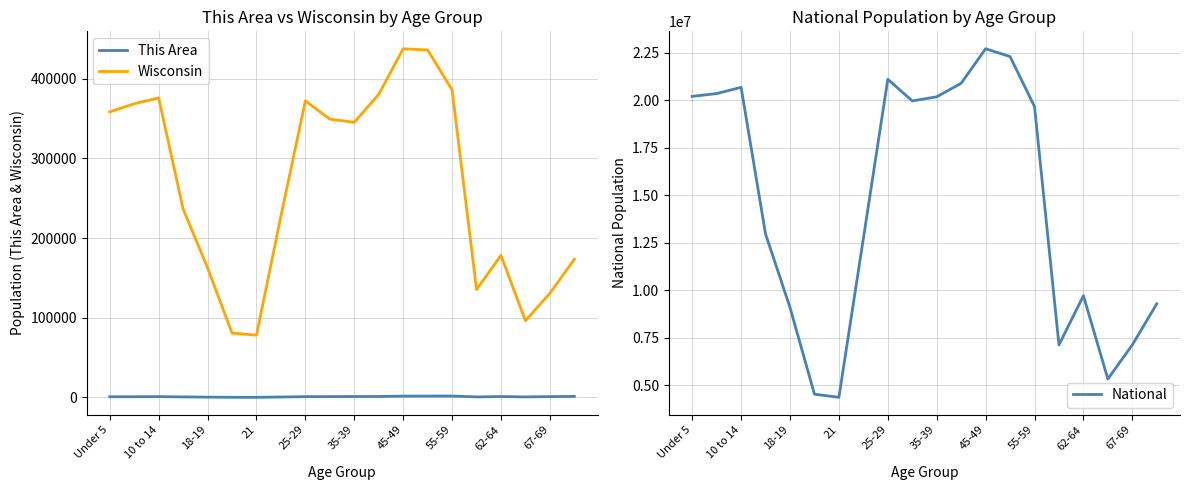

How many data points in This Area are less than 1019?

10